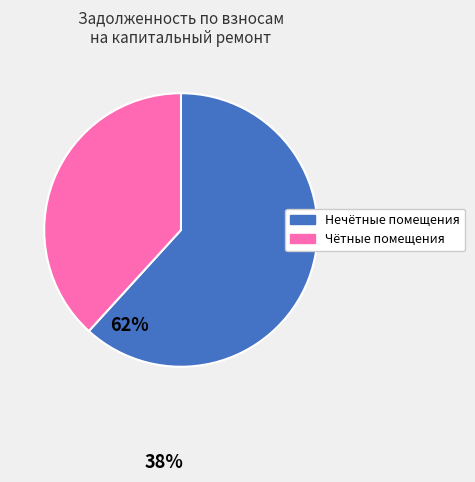

Is there a majority slice in this chart?

Yes